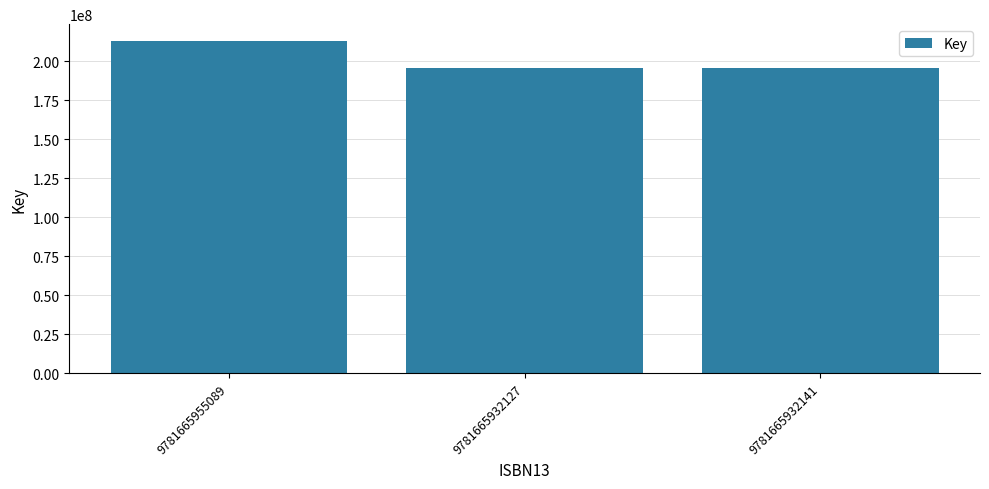

What is the sum of all values?

604978518